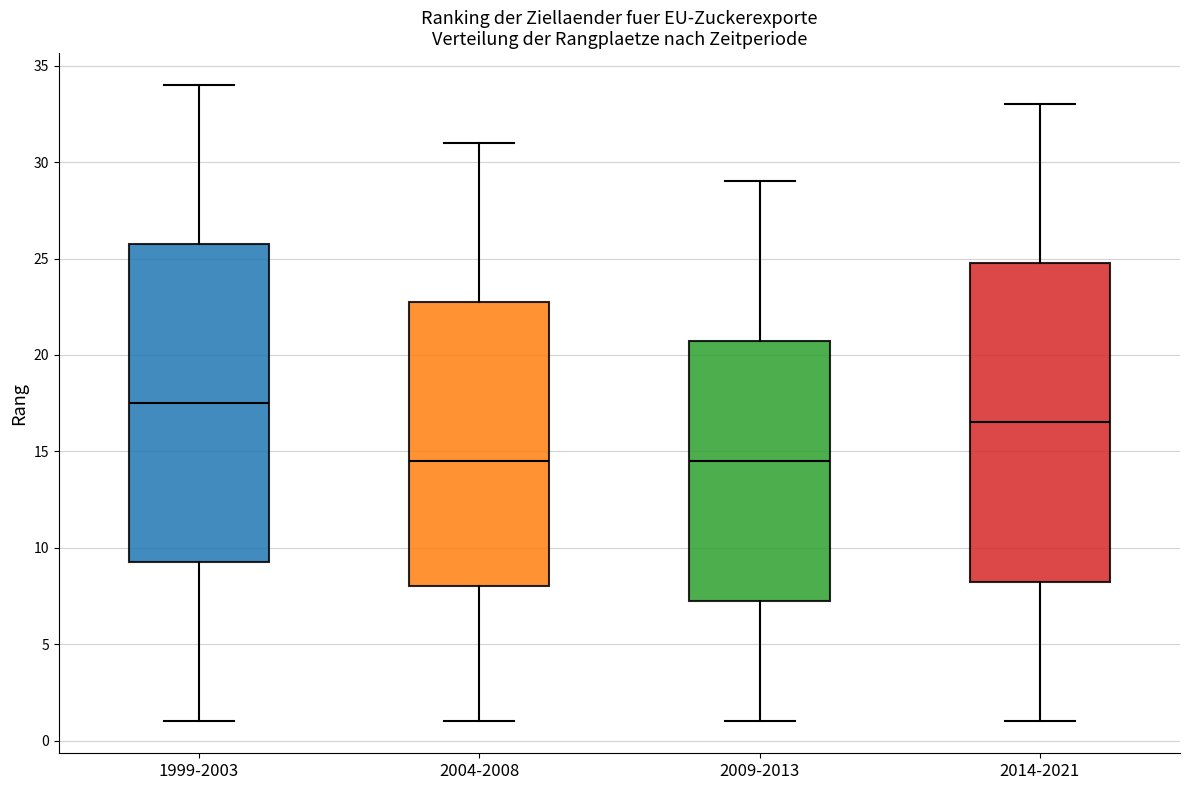

Where does the upper whisker of the box for 1999-2003 end on the y-axis? The values are not printed on the chart, so give them approximately, as read against the axis.

34.0